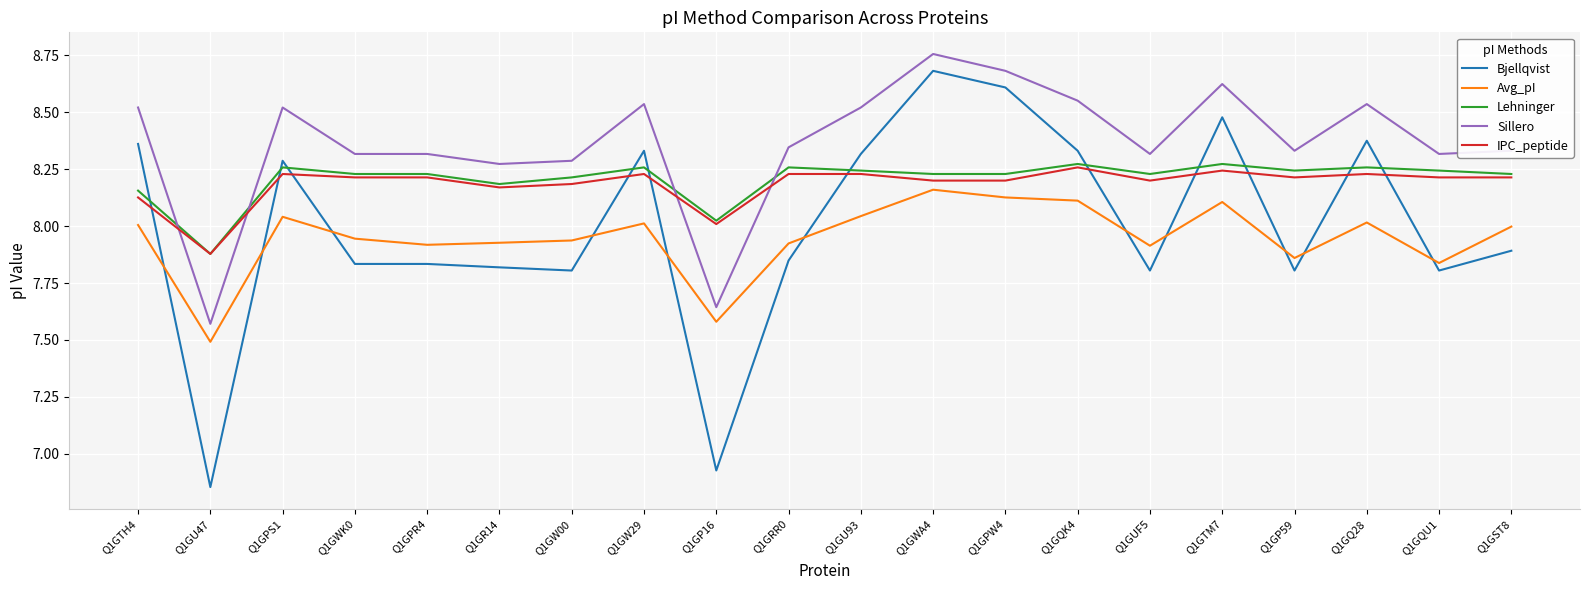

Which series has the widest spread of values?

Bjellqvist